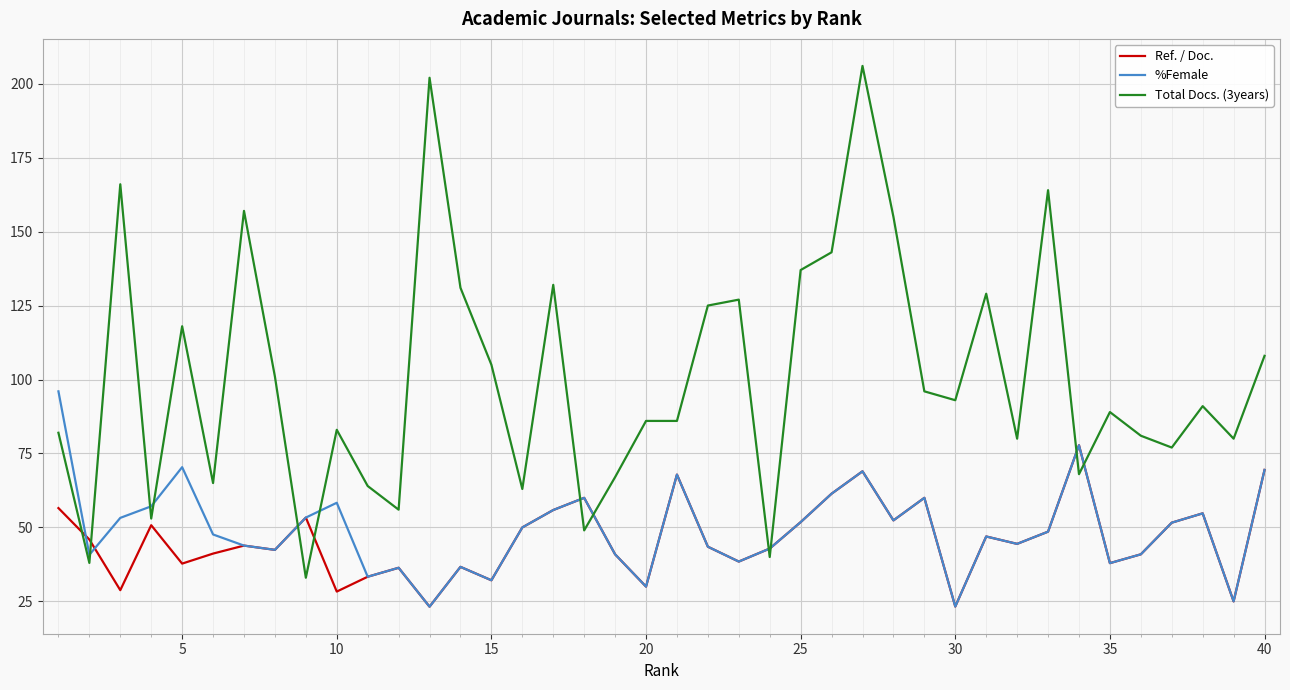

Rank the series by their maximum value, from highest to lowest.

Total Docs. (3years), %Female, Ref. / Doc.